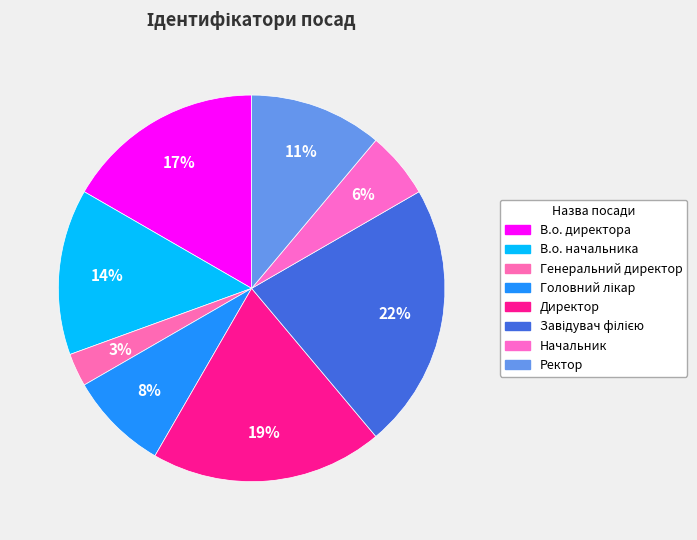

How much of the chart is everything except В.о. директора?

83.3%